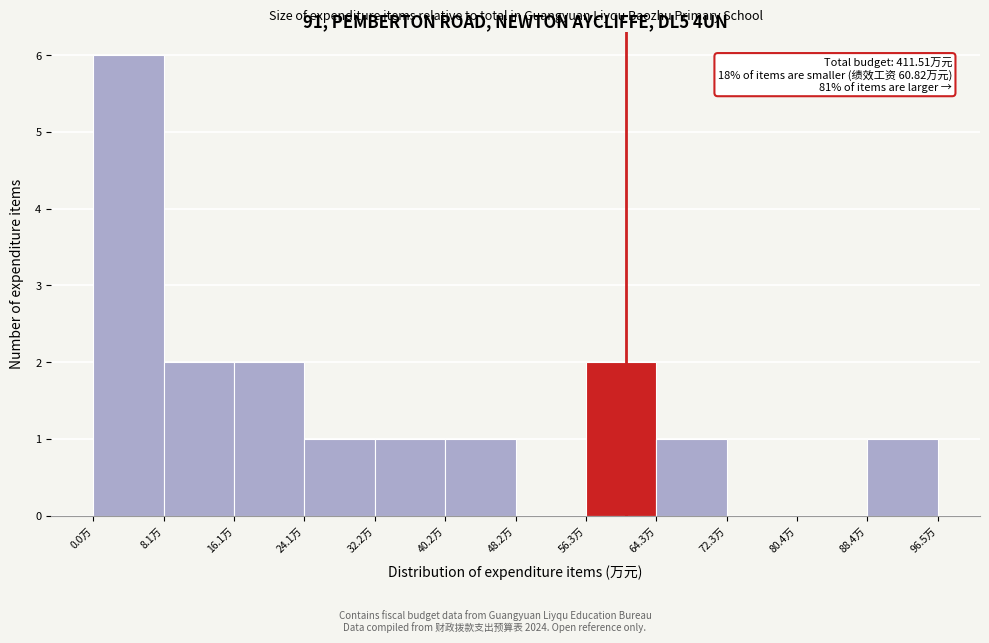

Over which range of the x-axis is the bar tallest?

0 to 8